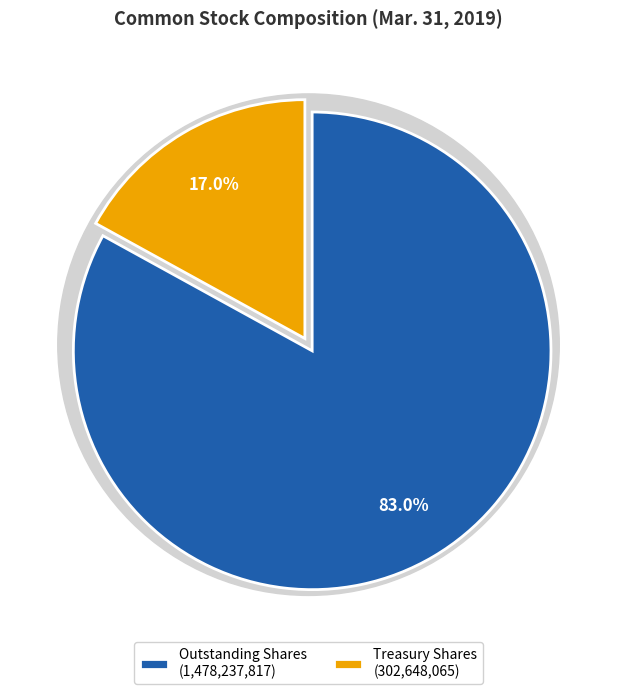

What percentage do Common stock, issued (in shares) and Common stock held in treasury, at cost together represent?

100.0%